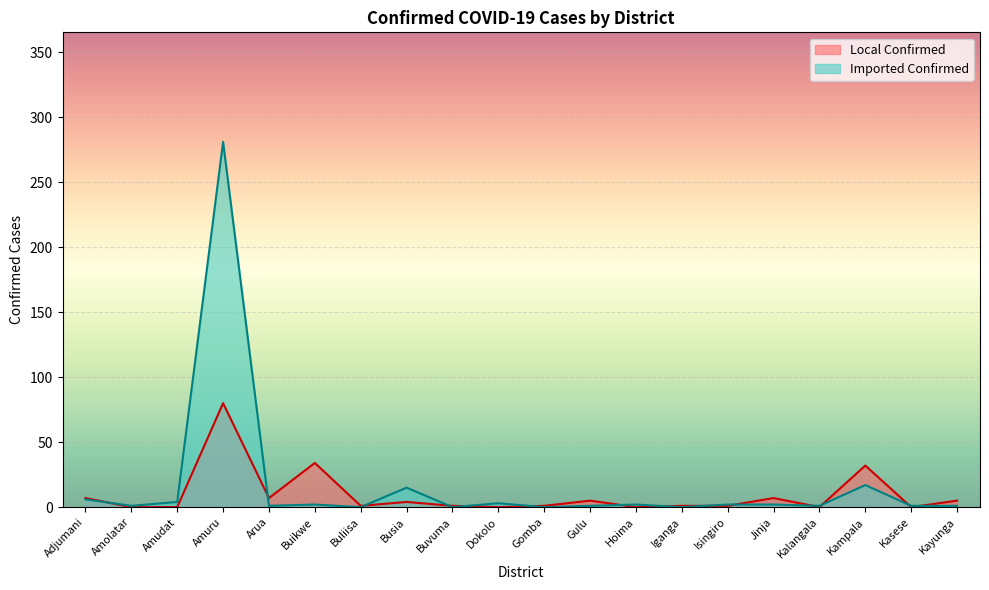

What is the value of the Imported Confirmed point at the 6th from the left?

2